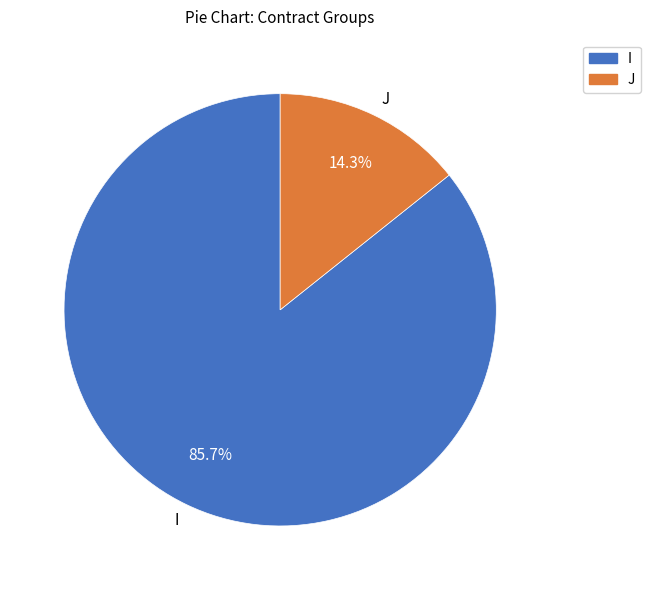

To the nearest percent, what is the difference between the J and I slice percentages?

71%